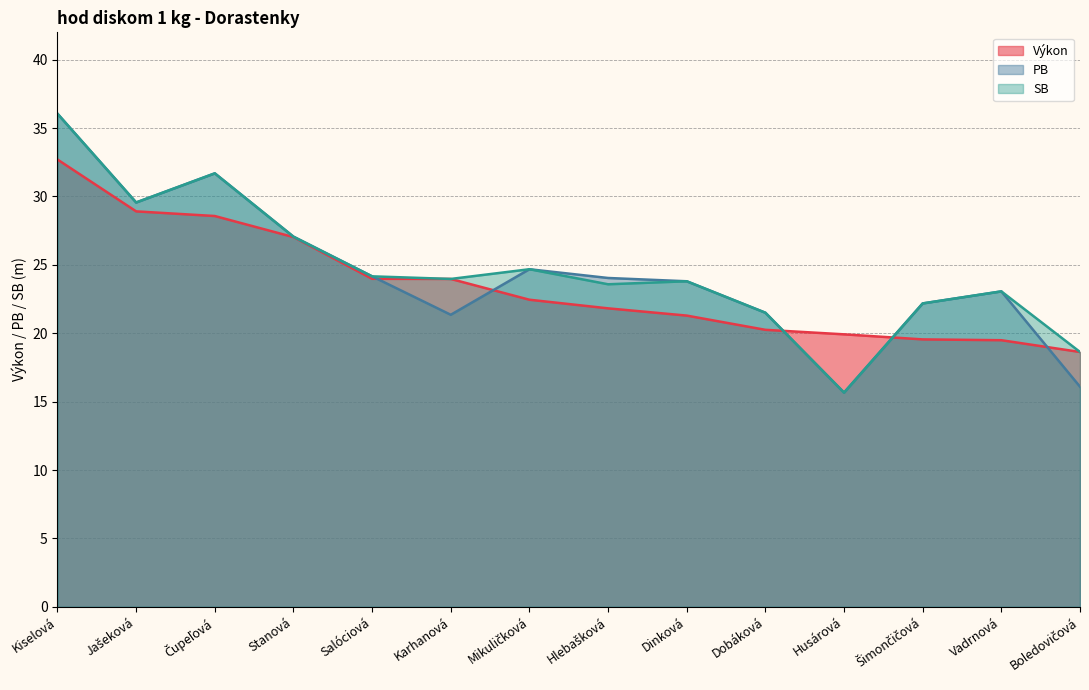

At which category does the chart reach its minimum across all series?

Husárová